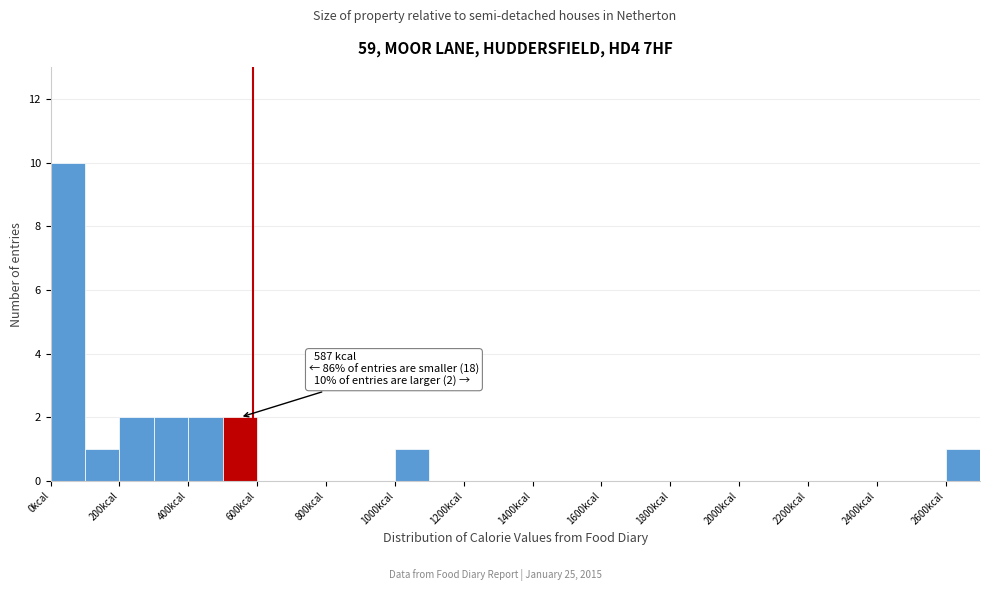

Which range on the x-axis has the tallest bar?

0 to 100